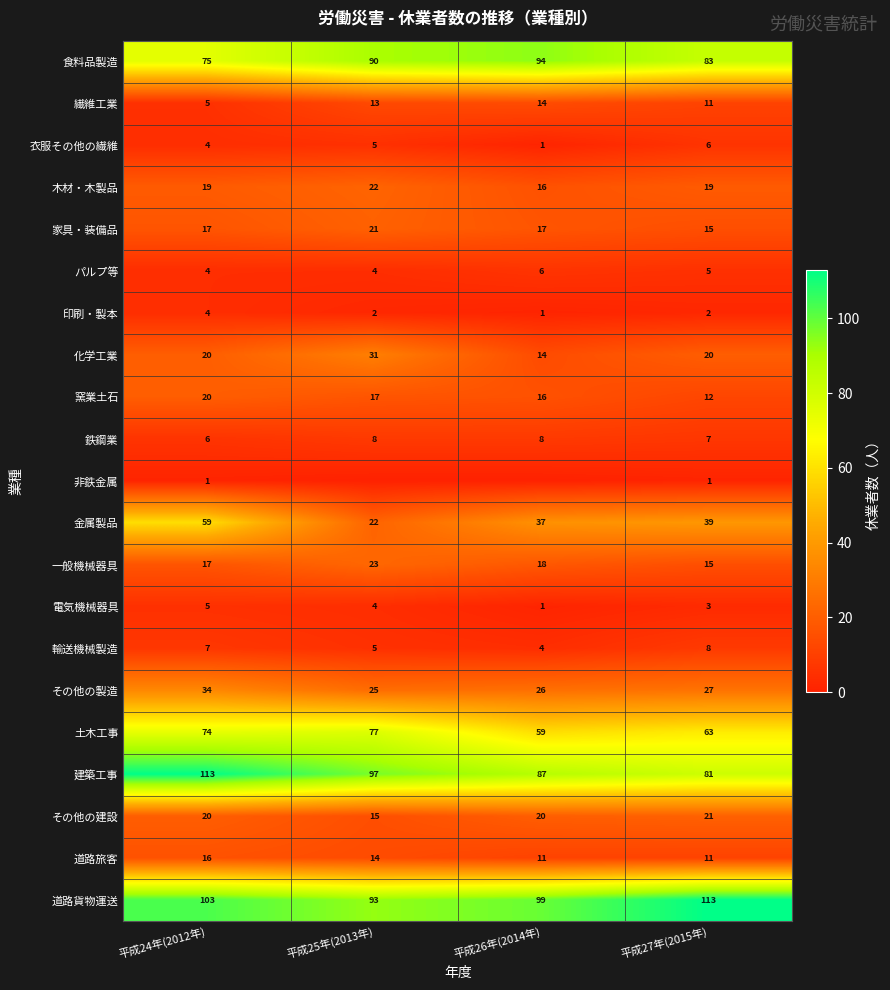

Is the value of 輸送機械製造 at 平成25年(2013年) greater than the value of 電気機械器具 at 平成27年(2015年)?

Yes